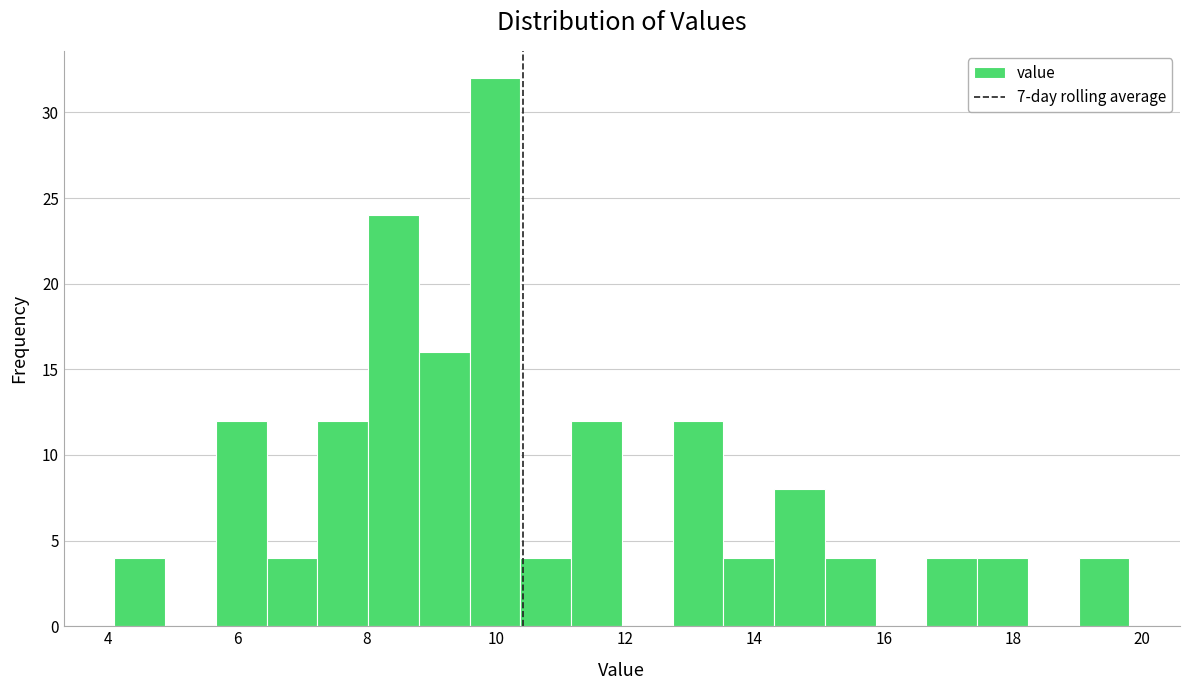

Around what value on the x-axis is the tallest bar? Give the approximate position of its centre, as read against the axis.

10.0